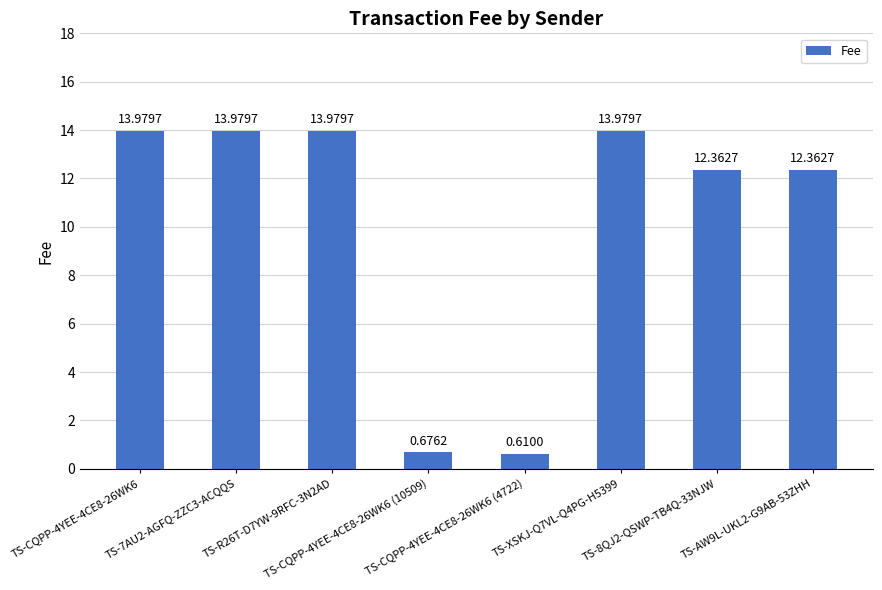

Which has a higher value, TS-AW9L-UKL2-G9AB-53ZHH or TS-CQPP-4YEE-4CE8-26WK6 (10509)?

TS-AW9L-UKL2-G9AB-53ZHH